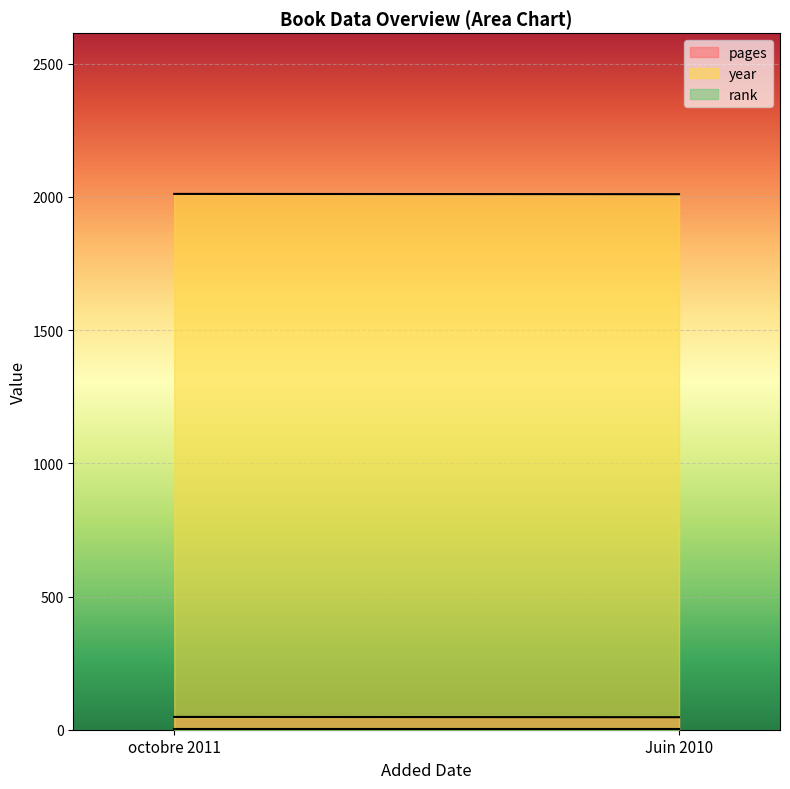

At which label does year reach its peak?

octobre 2011